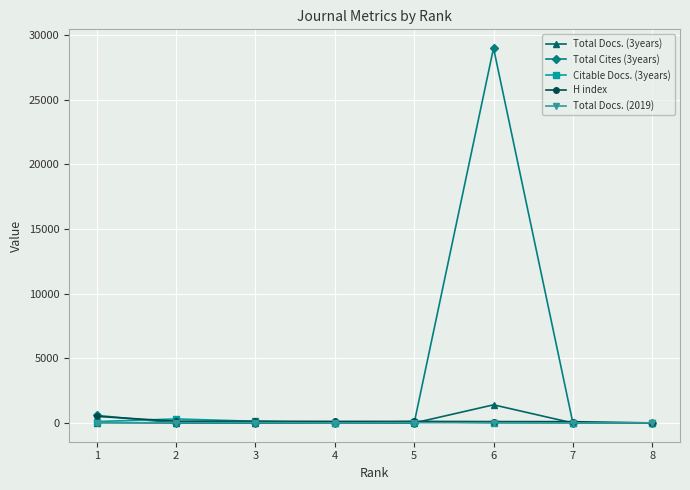

Which series has the largest total across all categories?

Total Cites (3years)